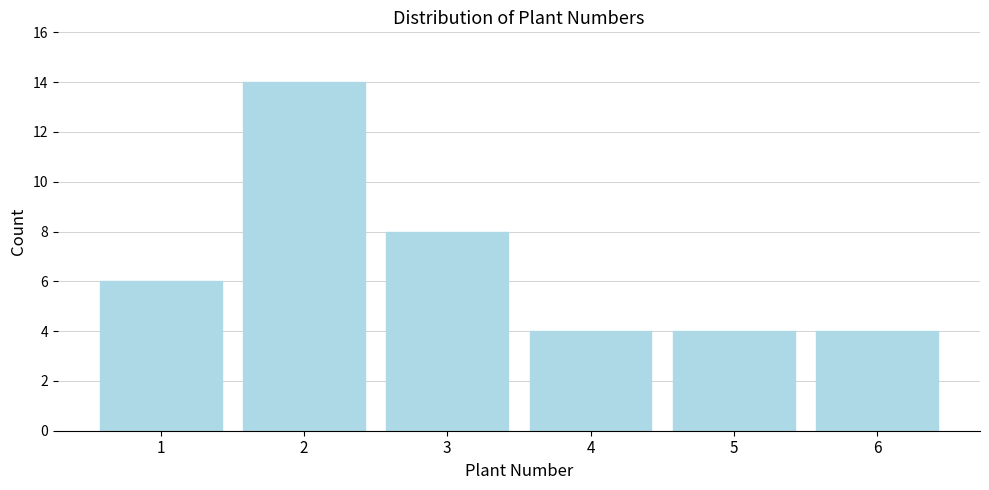

Reading left to right, transcribe all the data shown in this chart.

6	14	8	4	4	4